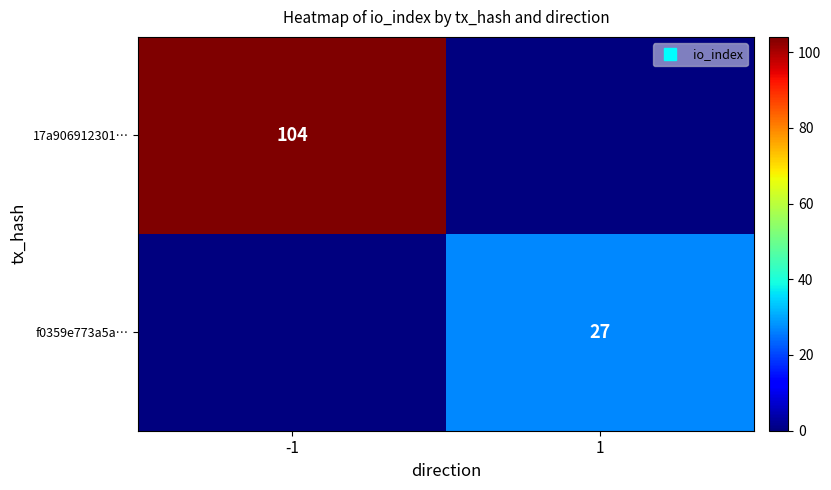

At 1, list the series in order from largest to smallest.

f0359e773a5a…, 17a906912301…